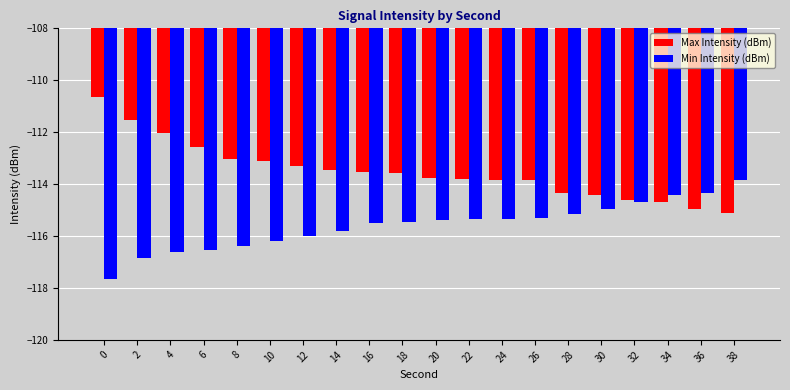

Are the bars grouped side by side (vs. stacked)?

Yes